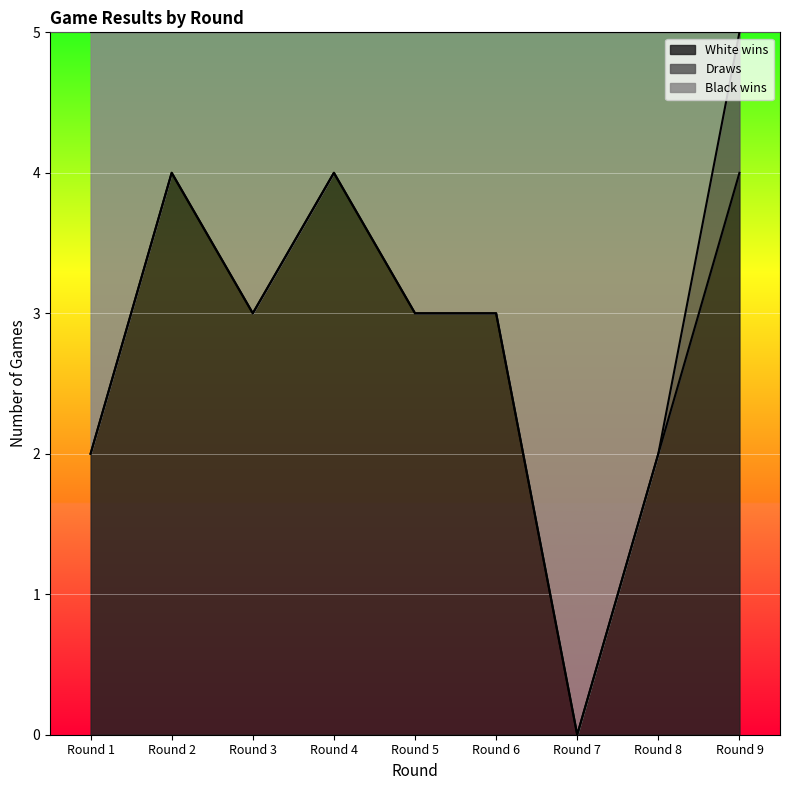

What is the value of the White wins point at the 3rd from the left?

3